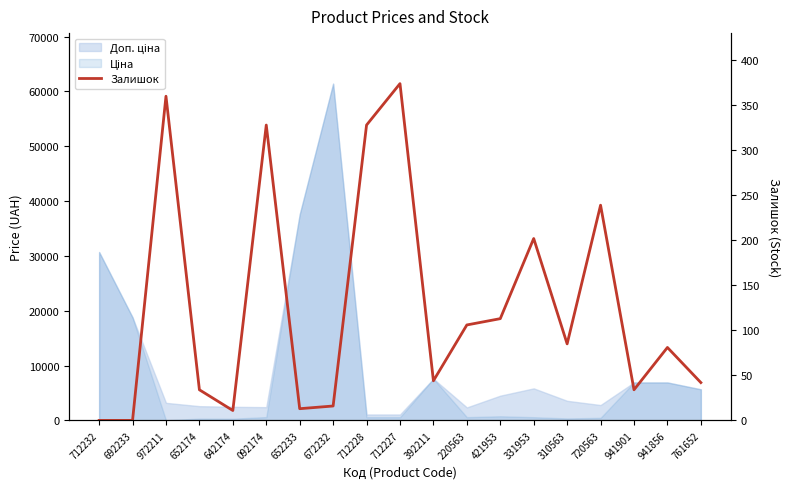

What is the average value?

127